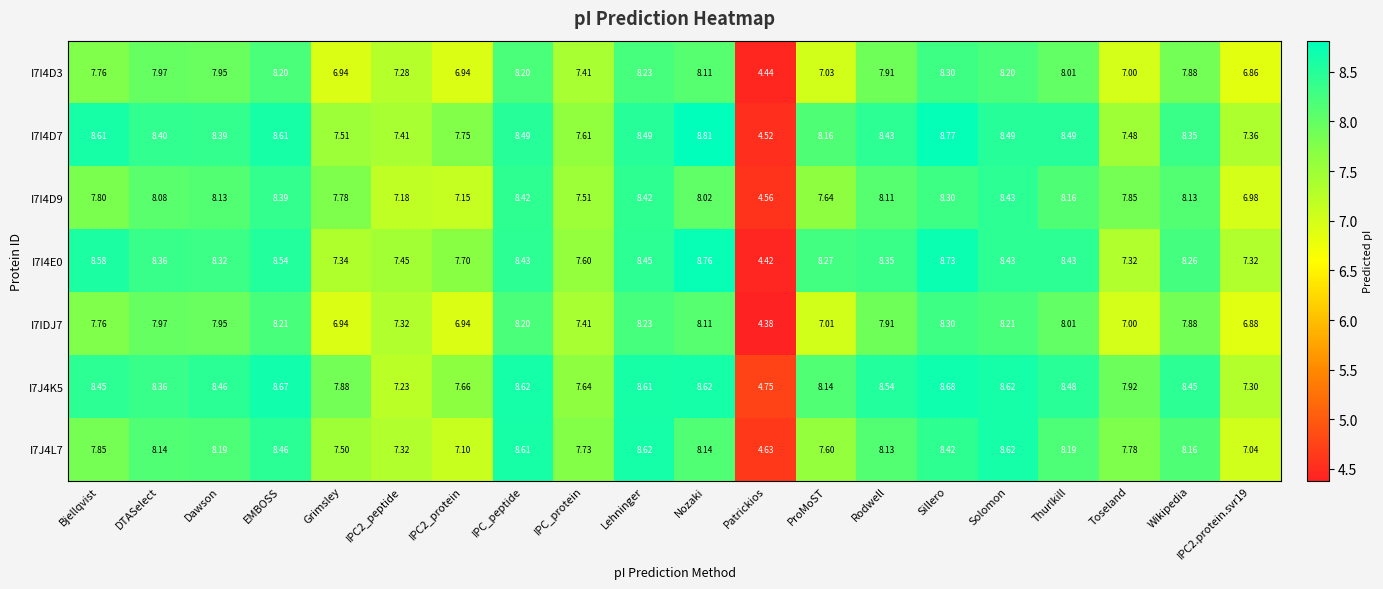

At which label does I7I4E0 first exceed 8?

Bjellqvist